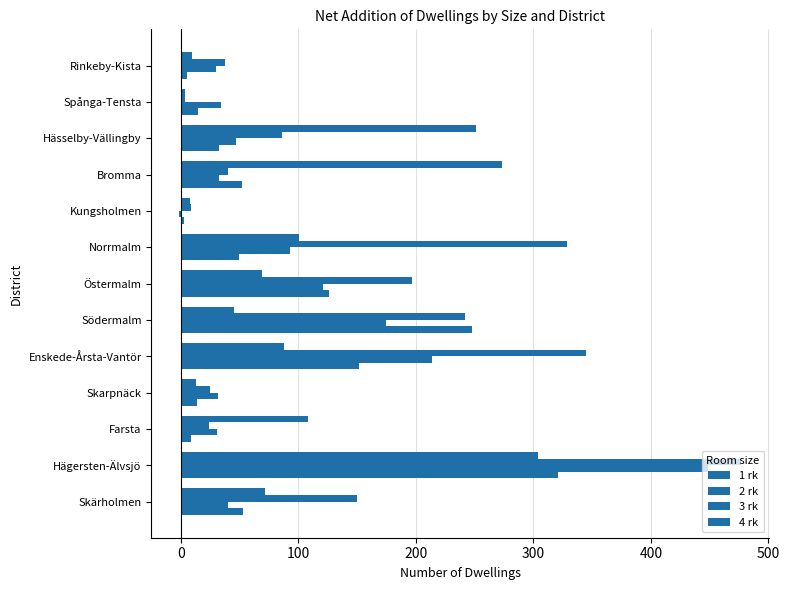

Count the number of data series in this chart.

4